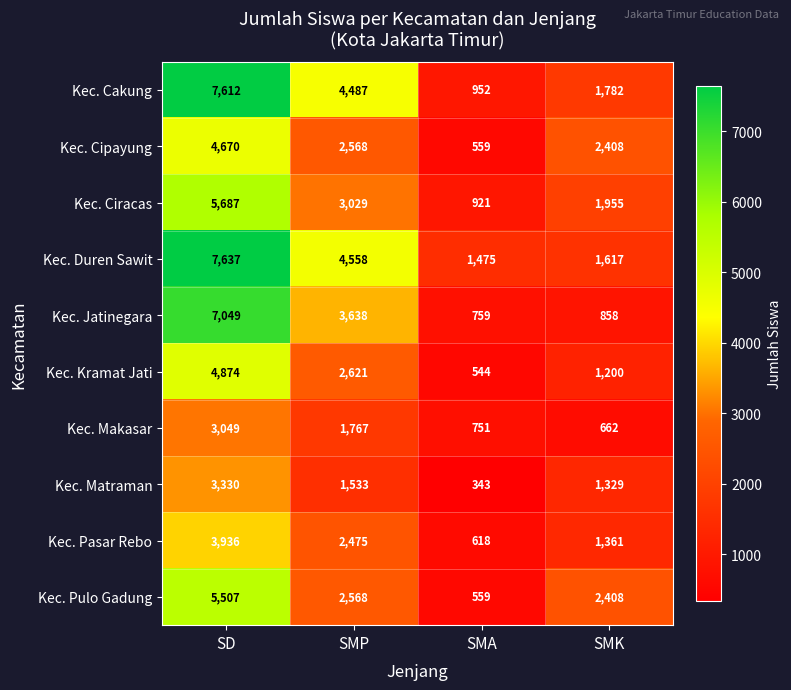

Between SMP and SMK, which series saw the biggest shift?

Kec. Duren Sawit